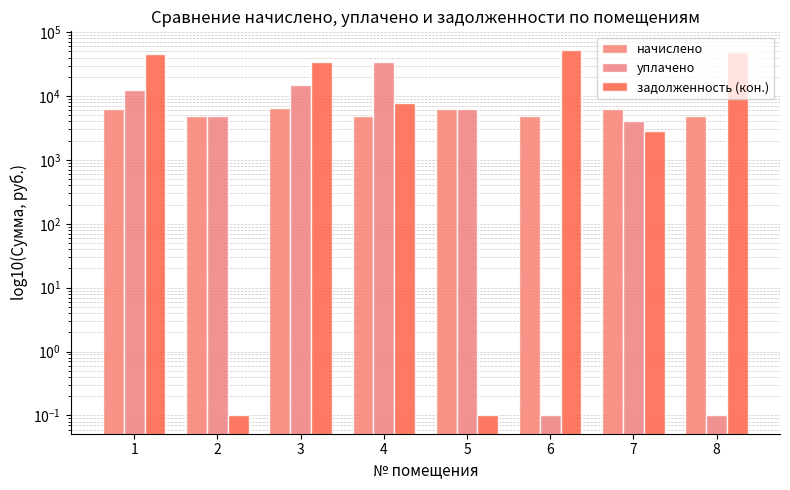

What is the value of the задолженность (кон.) bar at the 2nd from the left?

0.1